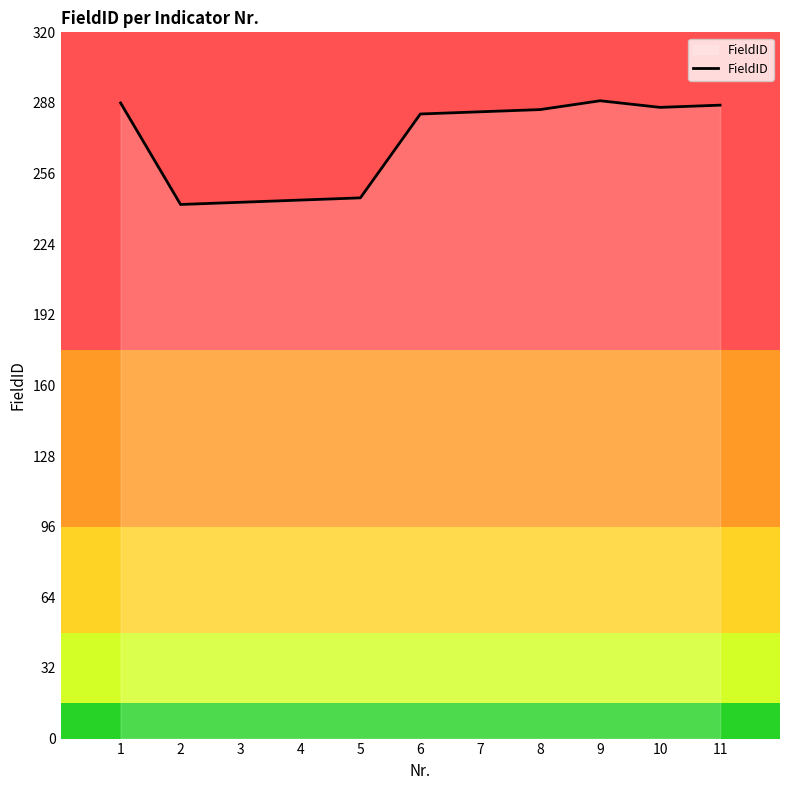

Is it true that the value at 8 is 285?

True